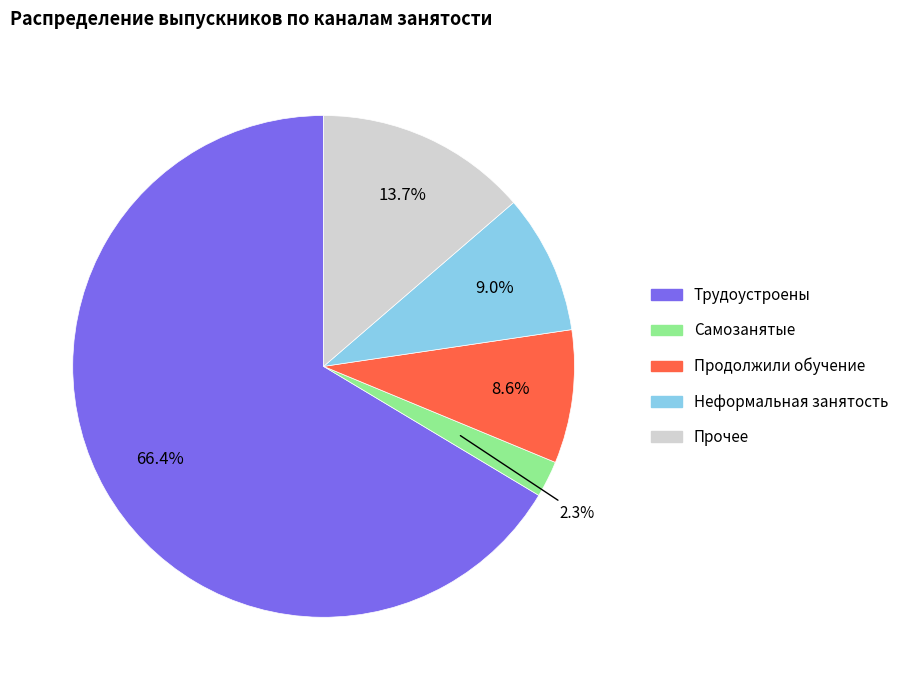

Is there a majority slice in this chart?

Yes